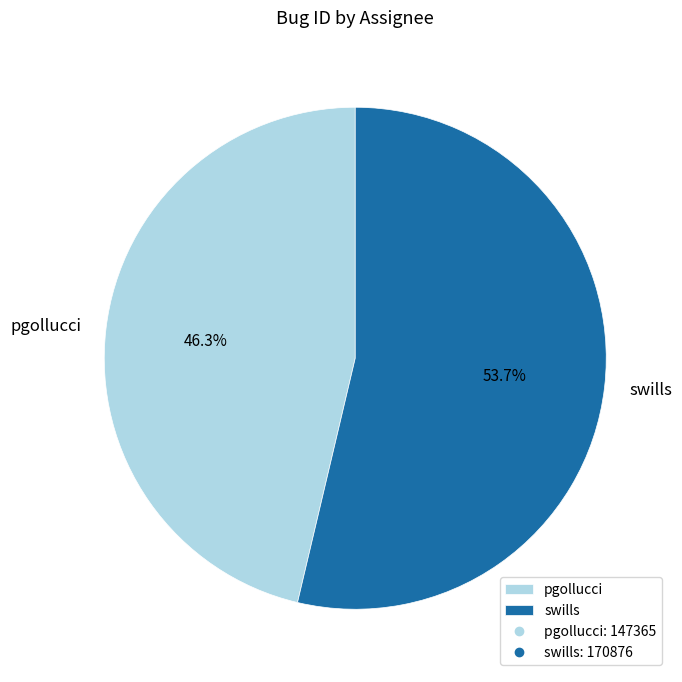

Does swills represent more than half of the total?

Yes